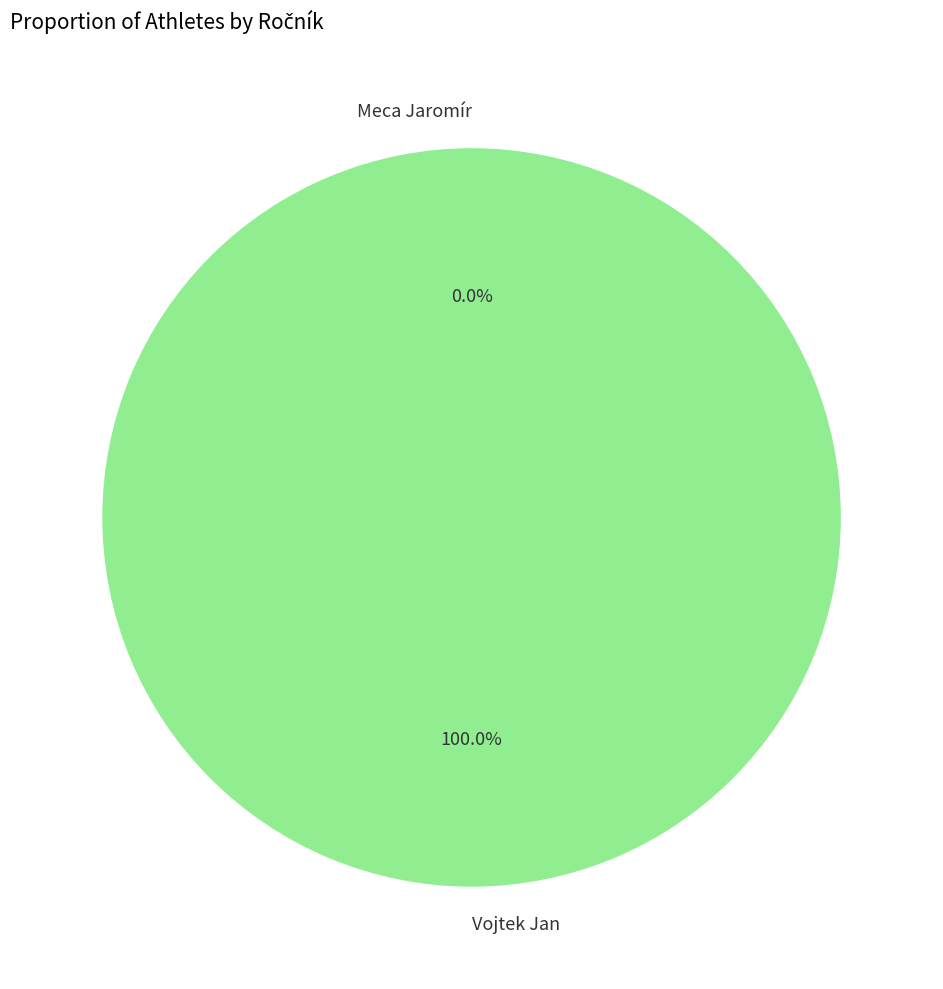

Is there a majority slice in this chart?

Yes